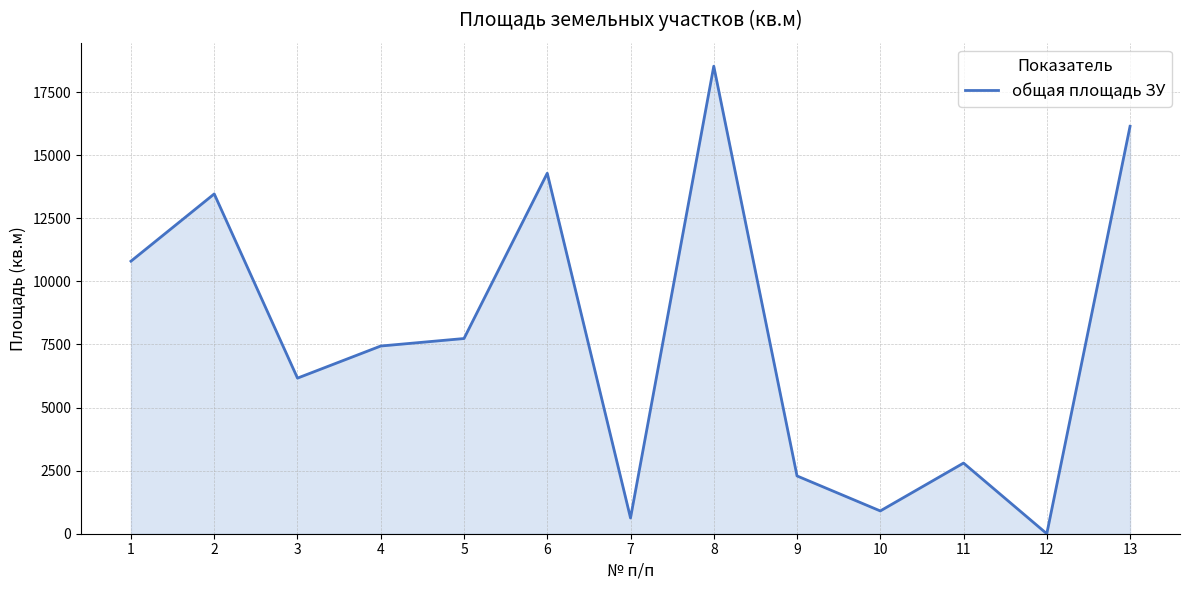

Reading left to right, extract all data points from this chart.

1=10800	2=13465	3=6166	4=7438	5=7735	6=14285	7=623	8=18526	9=2290	10=903	11=2800	12=0	13=16144